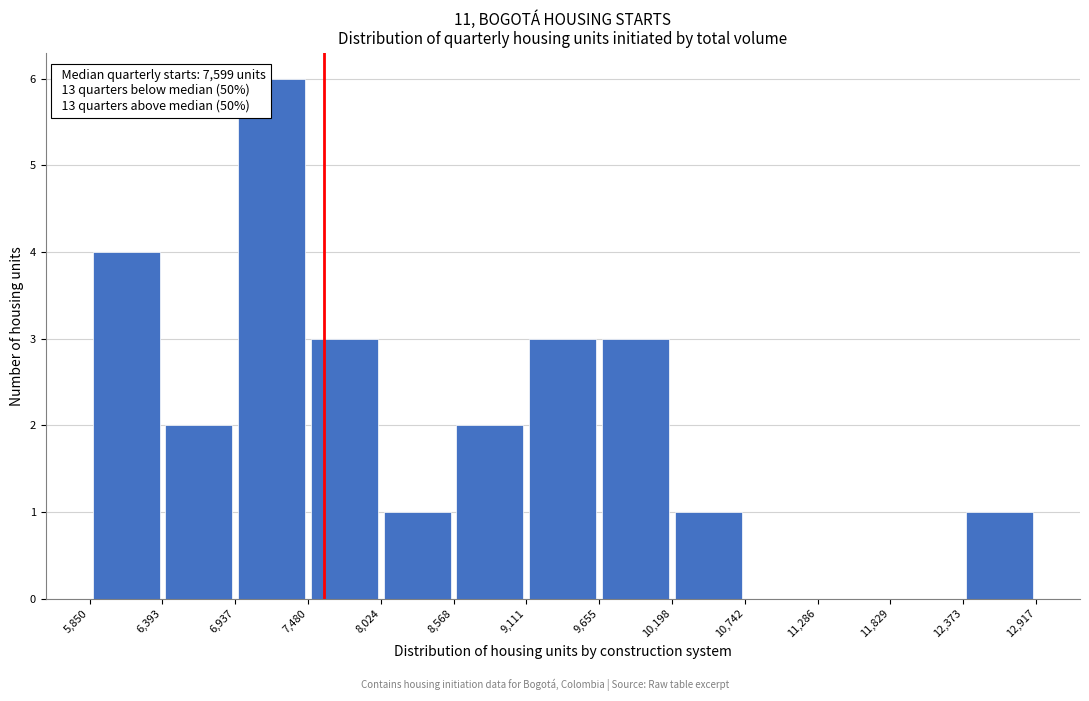

Which range on the x-axis has the tallest bar?

6,937 to 7,480